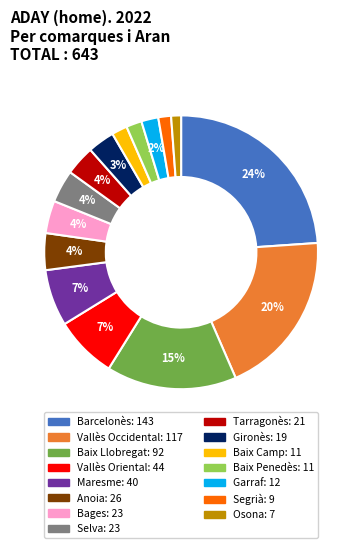

Do Osona and Baix Llobregat together represent more than half of the pie?

No